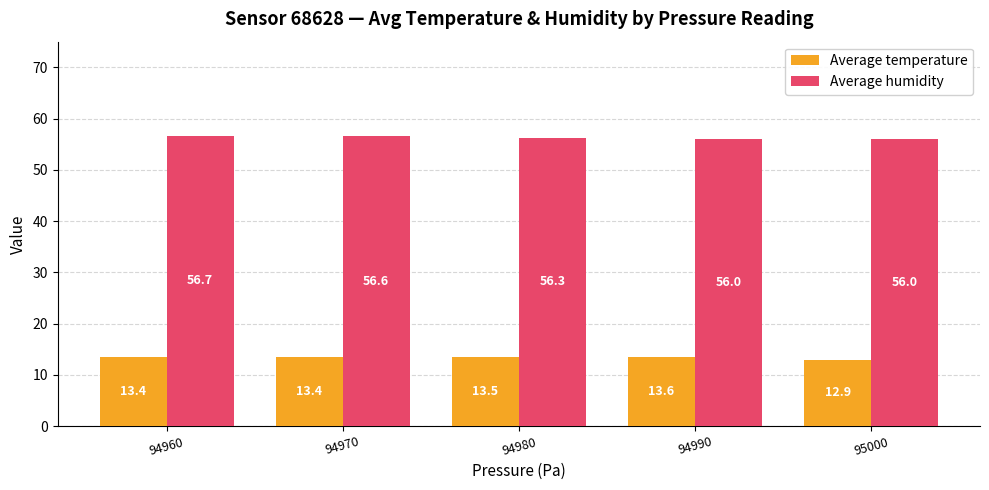

Between 94980 and 94990, which series saw the biggest shift?

Average humidity